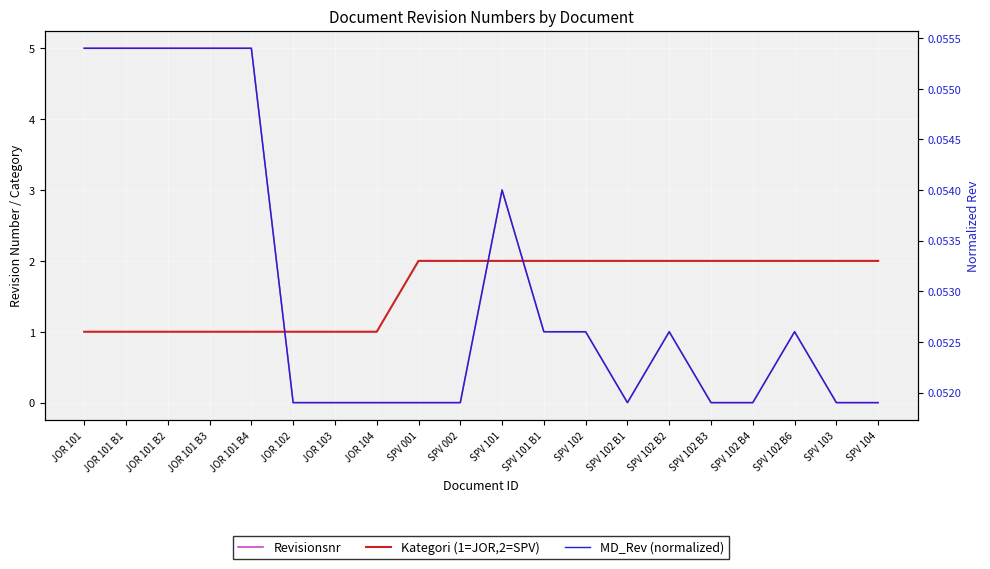

Which category has the highest value in the Revisionsnr series?

JOR 101